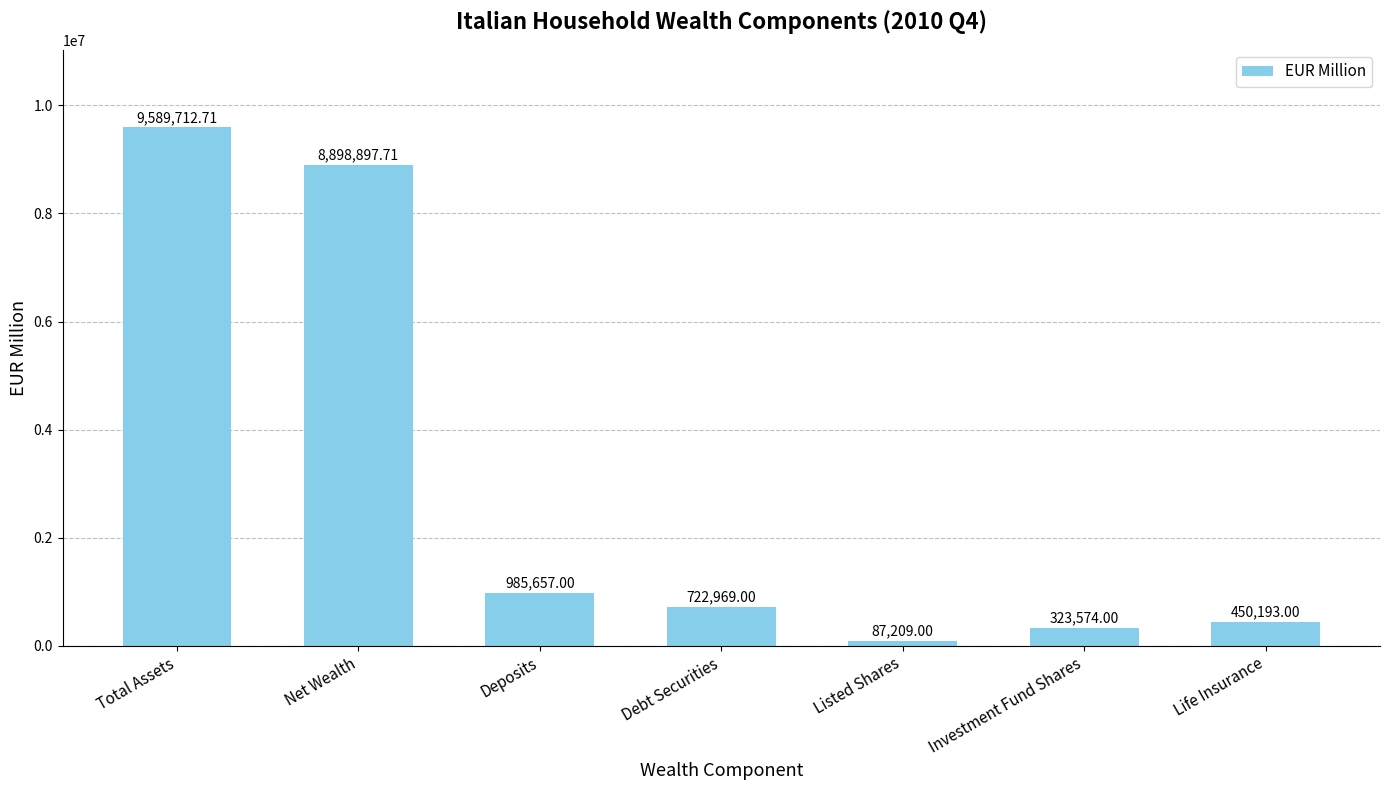

At which label is the value closest to 4838460?

Deposits